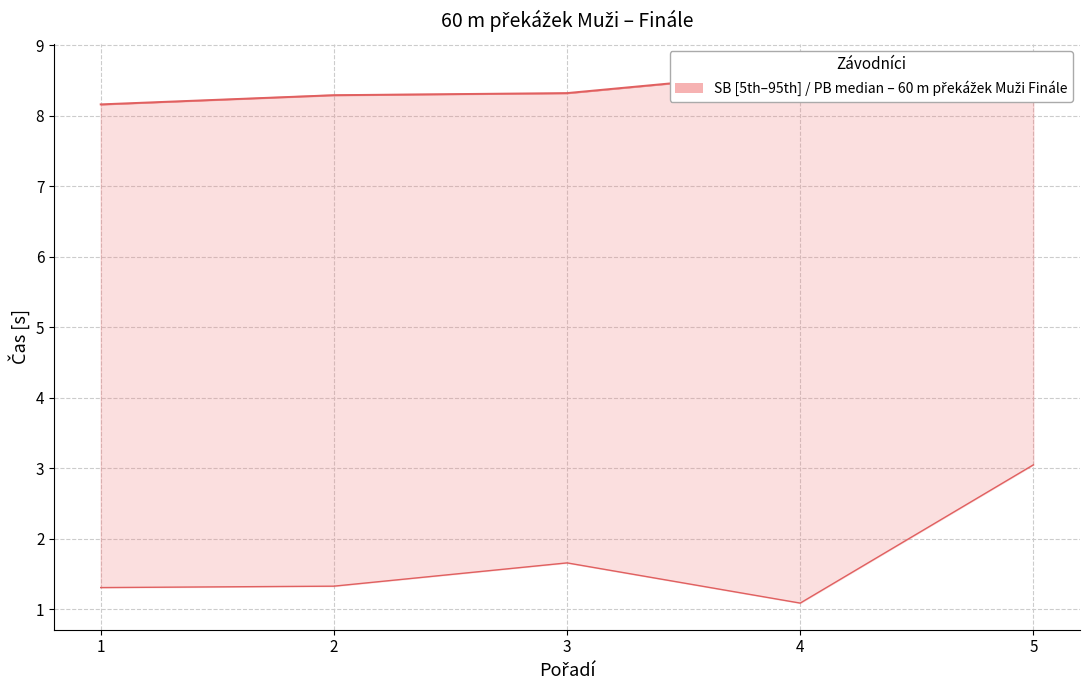

Is it true that PB (median line) equals 8.5 at 5?

True